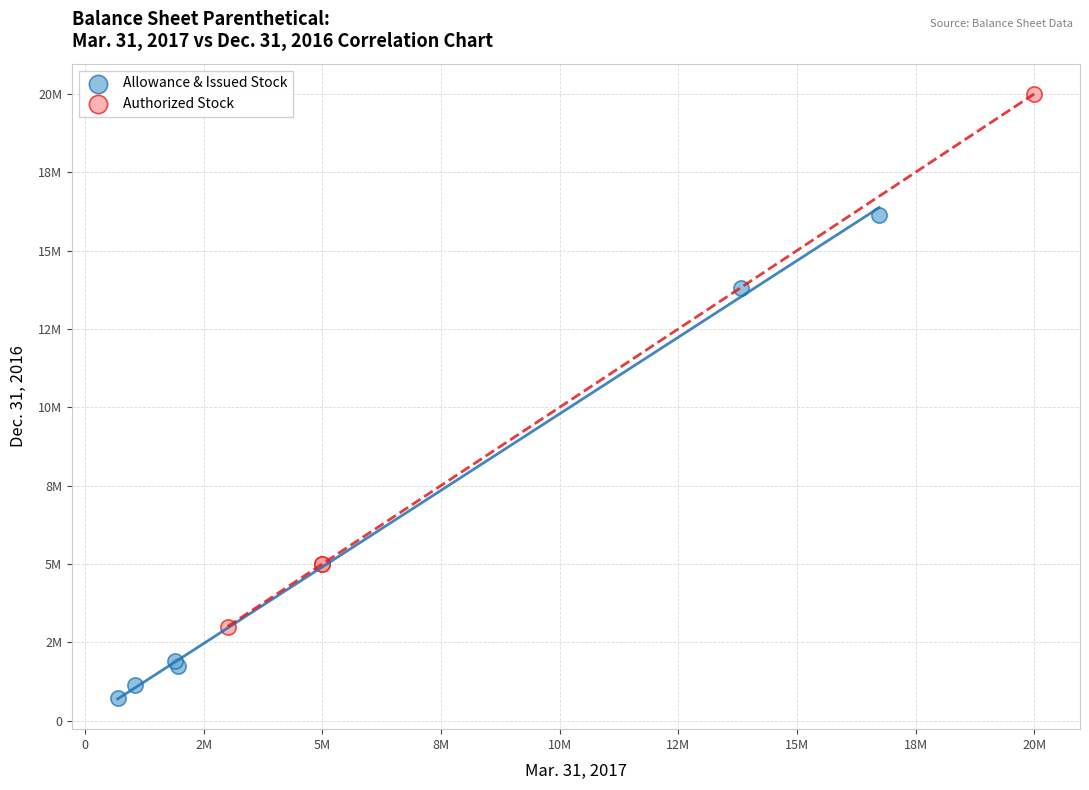

What are all the series names shown in the legend?

Allowance & Issued Stock, Authorized Stock